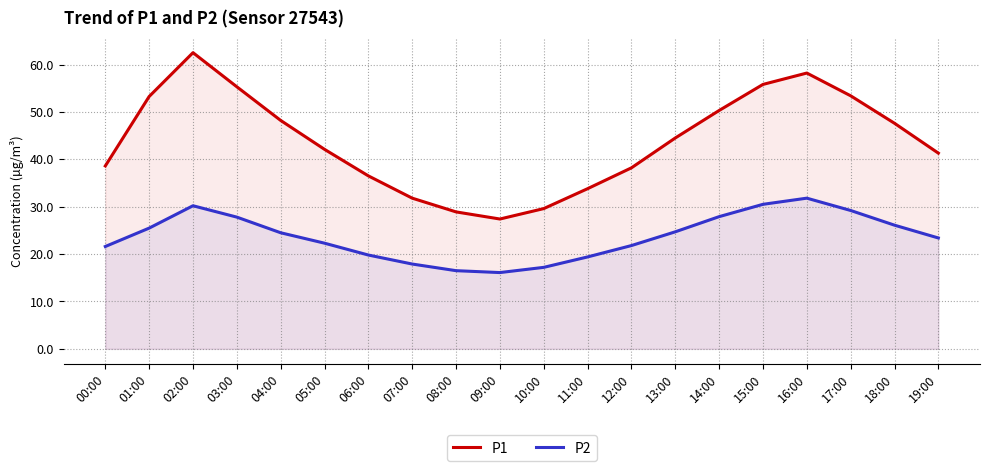

Where is P1 nearest to the value 44?

13:00